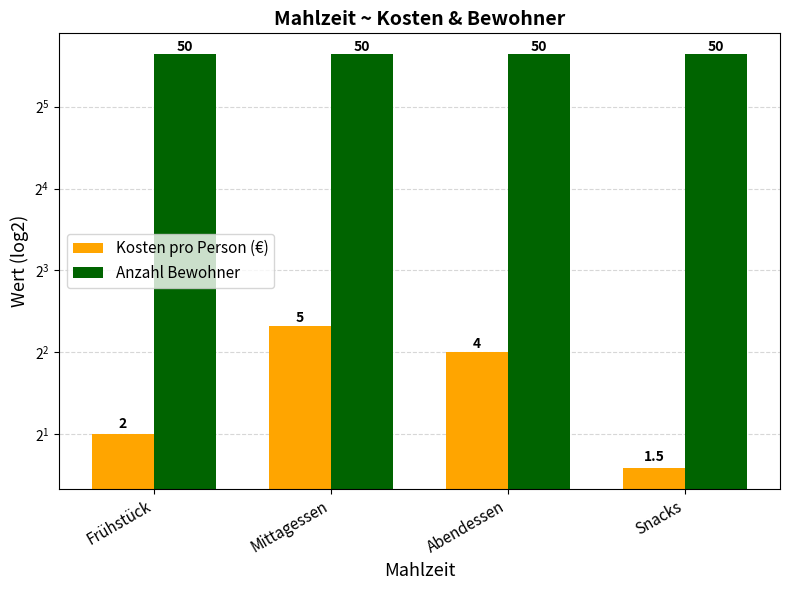

The value of Anzahl Bewohner at Abendessen is 50.0. True or false?

True